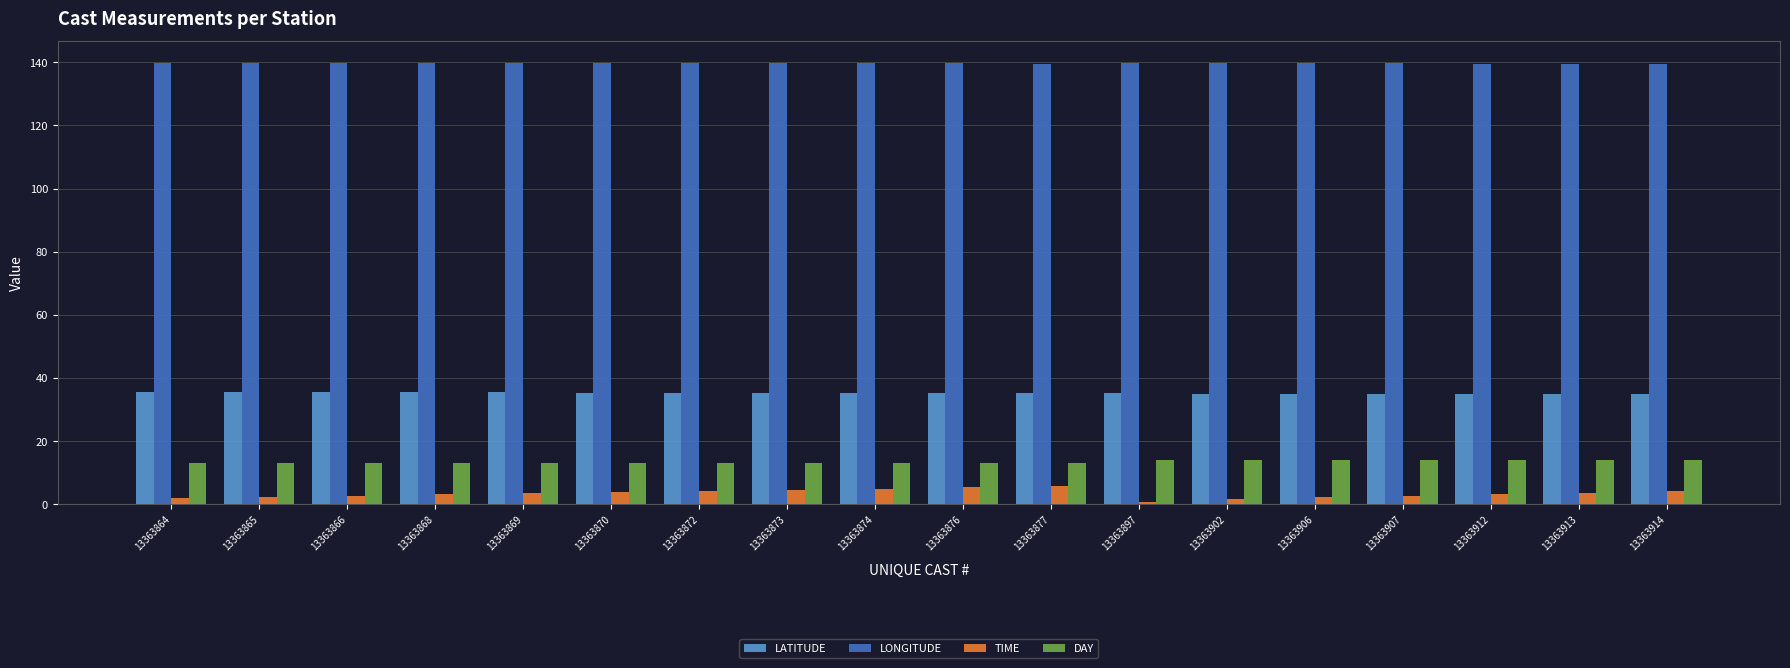

Between 13363865 and 13363874, which series saw the biggest shift?

TIME